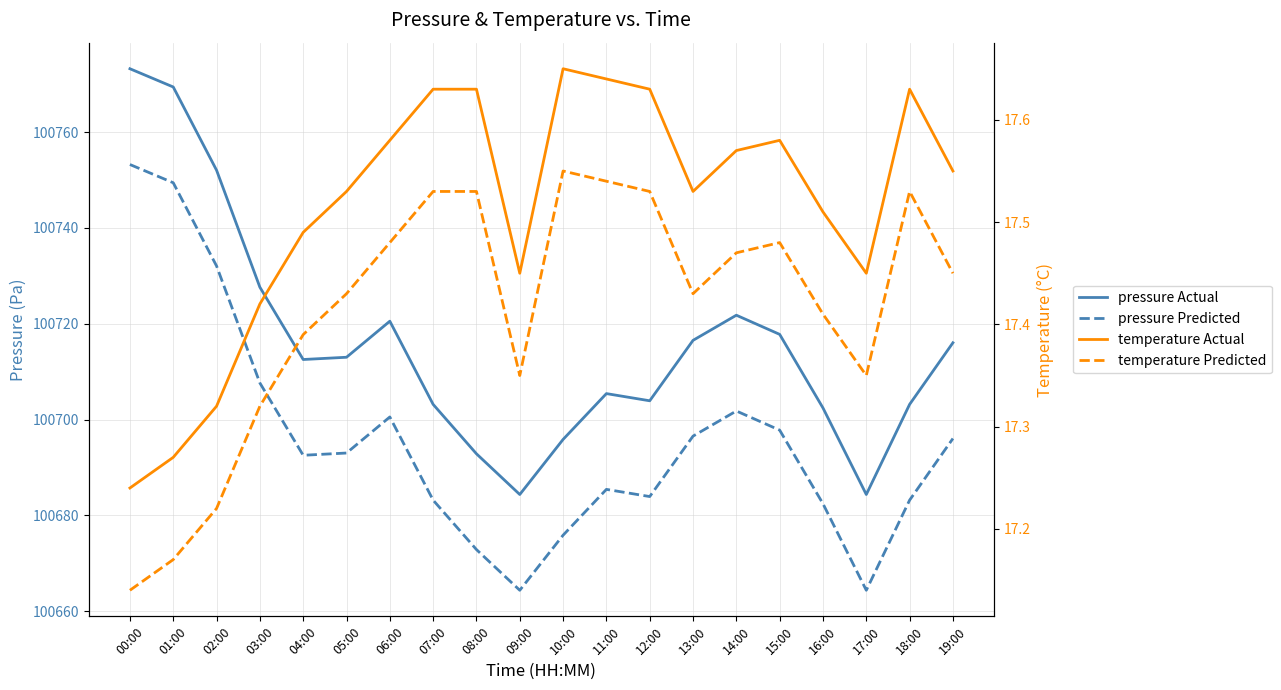

What is the difference between the pressure Actual values at 17:00 and 03:00?

43.3